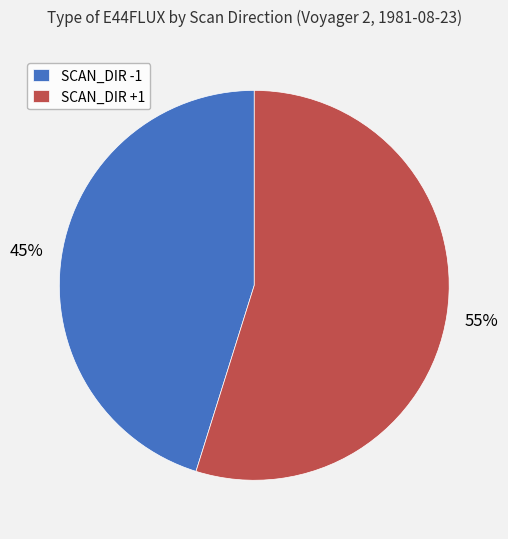

Is the sum of SCAN_DIR +1 and SCAN_DIR -1 greater than half?

Yes